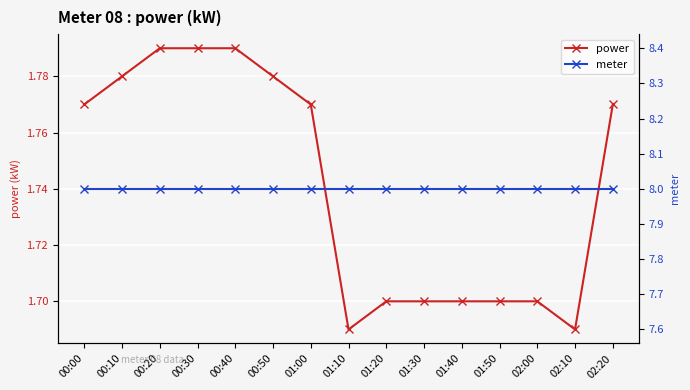

True or false: meter and power cross at least once.

False